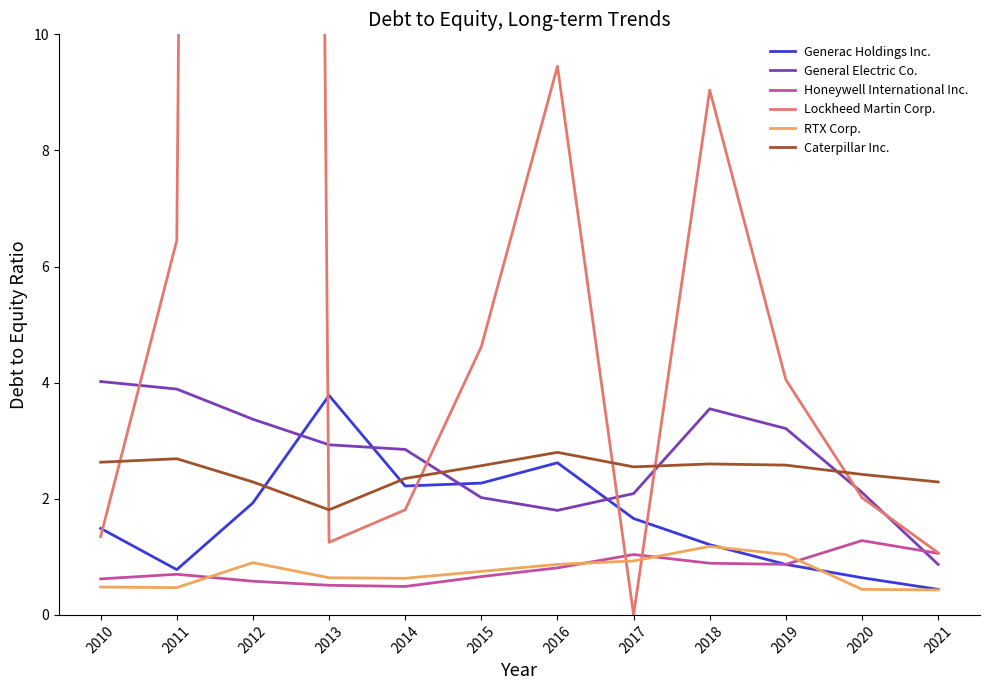

List the series in order of their peak value, lowest first.

RTX Corp., Honeywell International Inc., Caterpillar Inc., Generac Holdings Inc., General Electric Co., Lockheed Martin Corp.